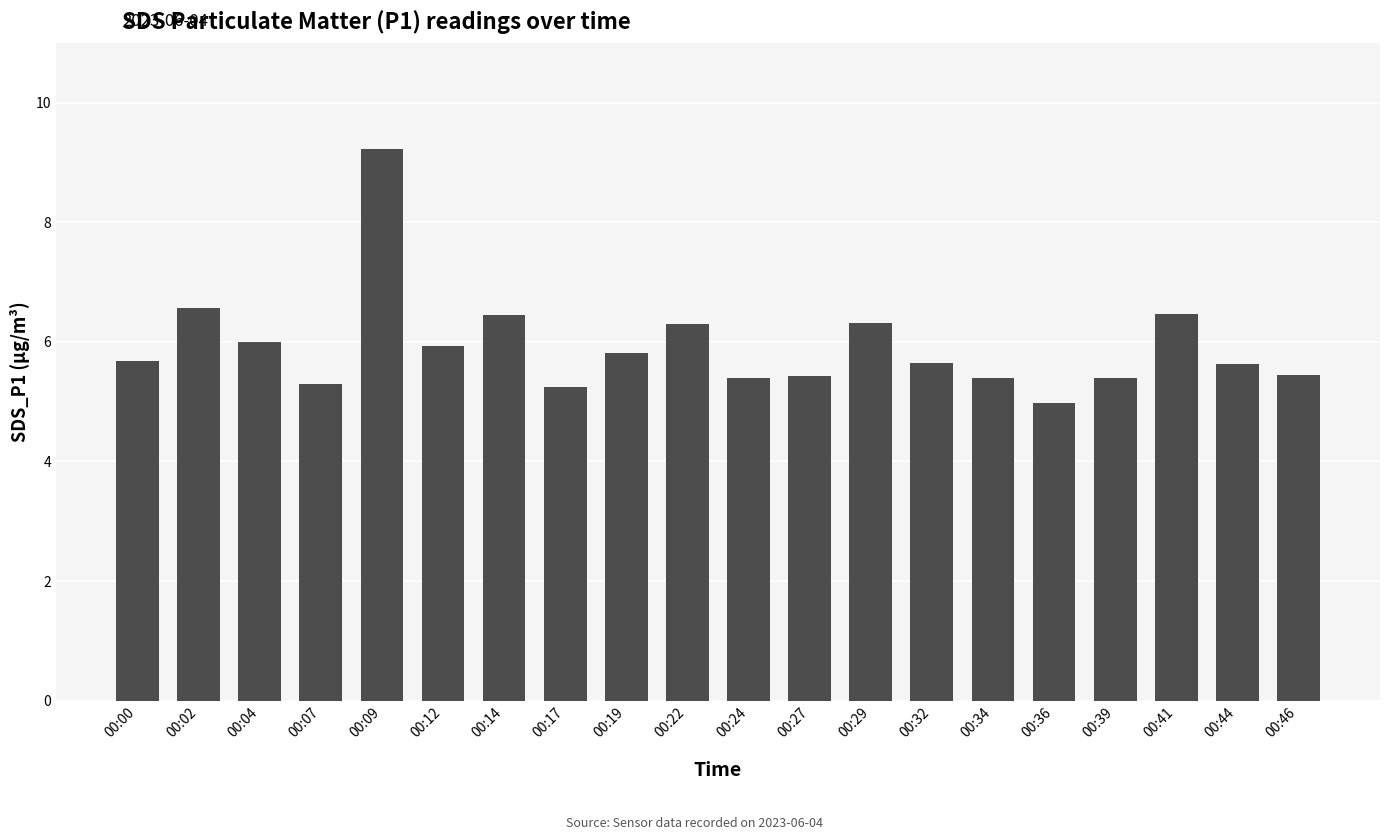

What is the value of the 7th bar from the left?

6.5